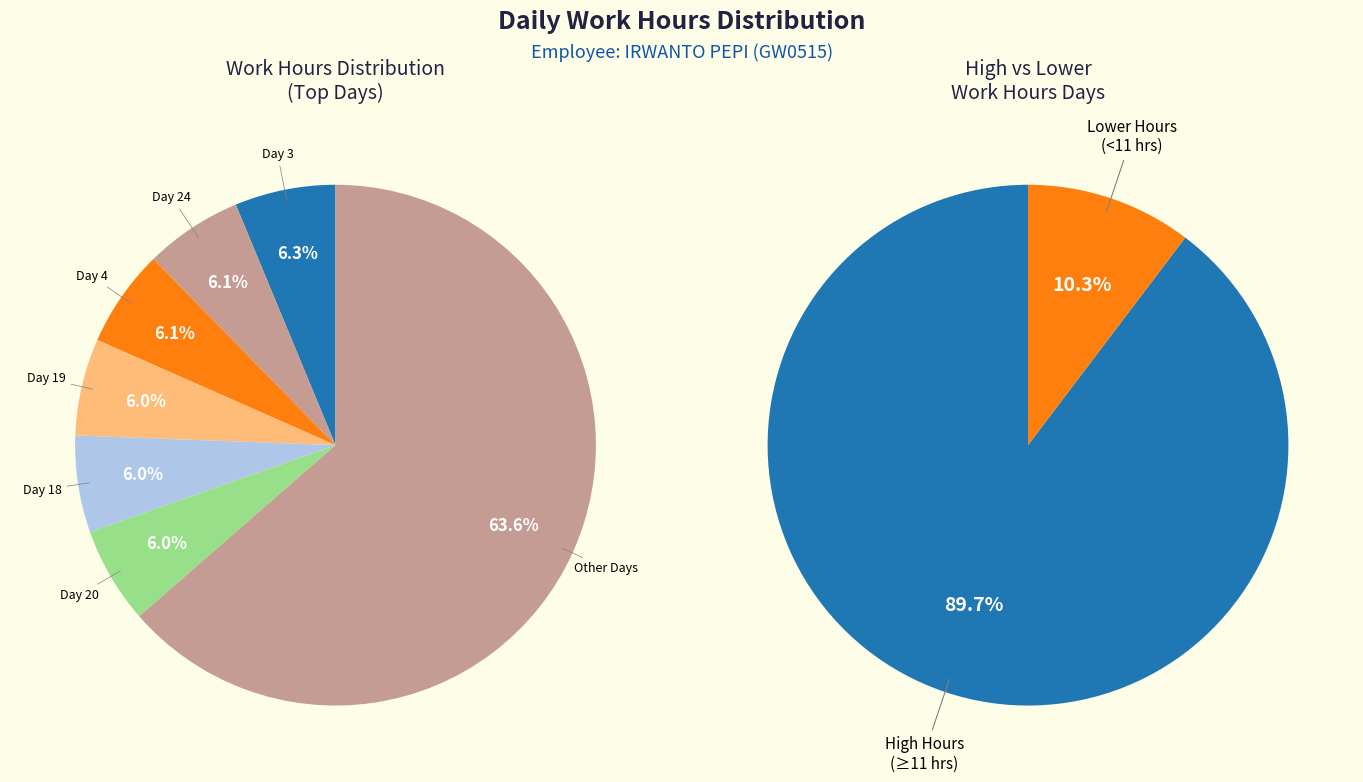

What percentage is the Day 3 slice, to the nearest percent?

6%